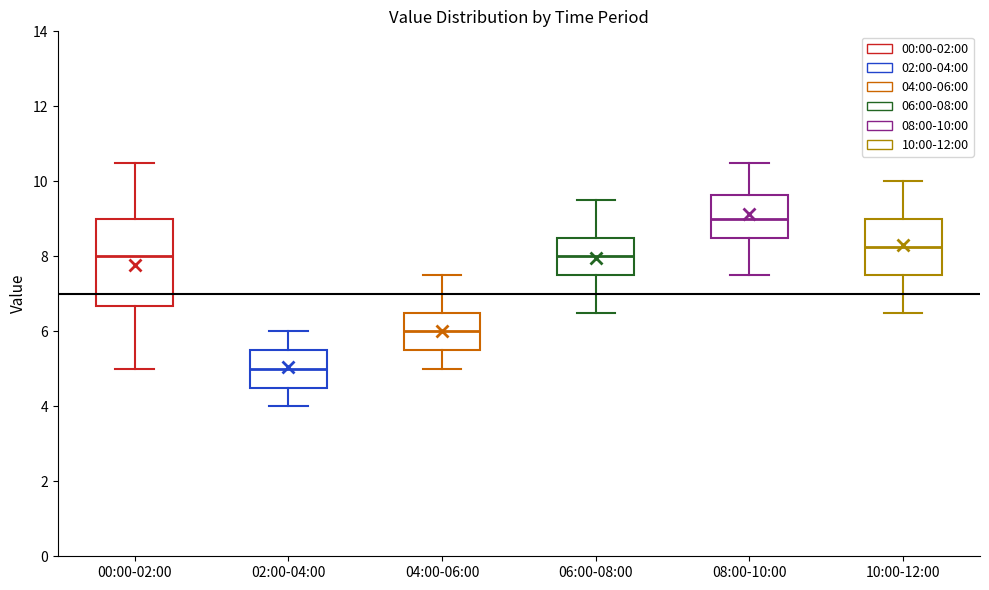

Reading left to right, transcribe this box plot: for each box, give where its median line is, the range the box spans, and where its two whiskers end, as read against the y-axis. The values are not printed on the chart, so give them approximately, as read against the axis.

00:00-02:00: median 8.0, box 6.6 to 9.0, whiskers 5.0 to 10.6
02:00-04:00: median 5.0, box 4.6 to 5.6, whiskers 4.0 to 6.0
04:00-06:00: median 6.0, box 5.6 to 6.6, whiskers 5.0 to 7.6
06:00-08:00: median 8.0, box 7.6 to 8.6, whiskers 6.6 to 9.6
08:00-10:00: median 9.0, box 8.6 to 9.6, whiskers 7.6 to 10.6
10:00-12:00: median 8.2, box 7.6 to 9.0, whiskers 6.6 to 10.0